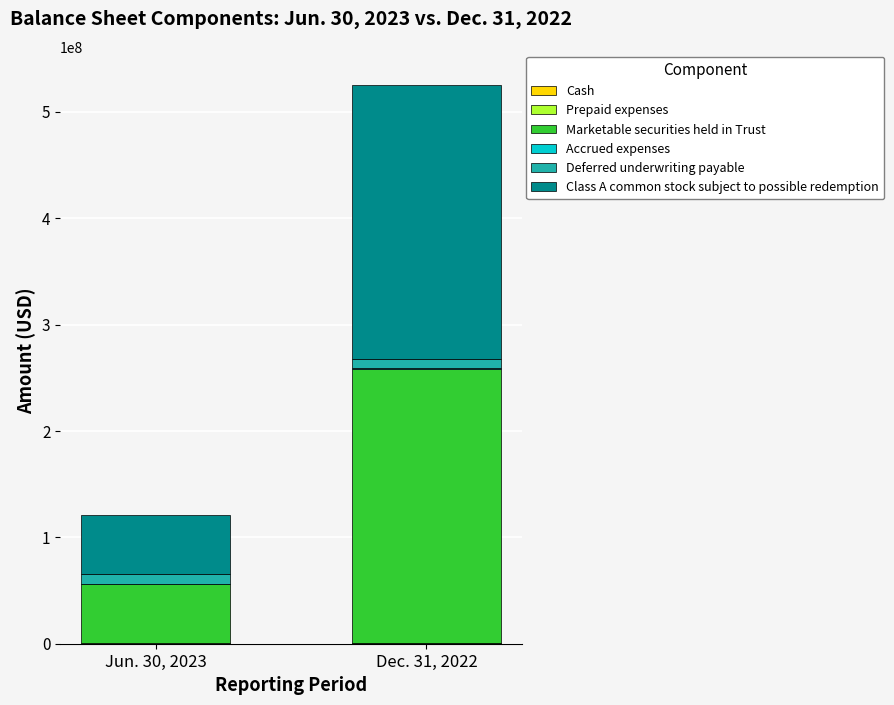

At which category is the sum across all series the highest?

Dec. 31, 2022